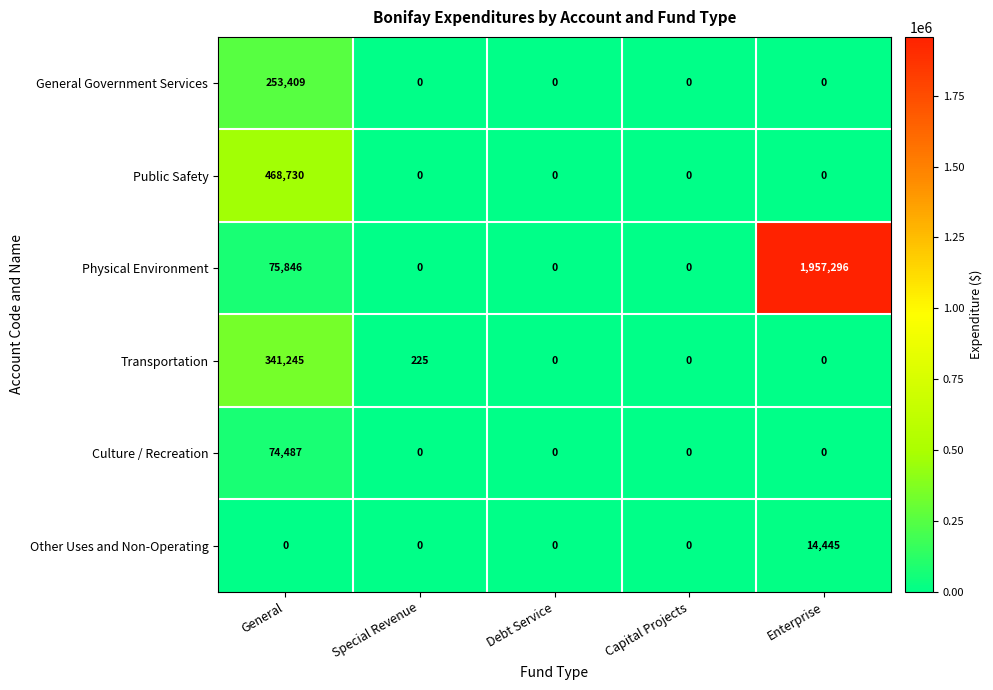

The Other Uses and Non-Operating series shows 0 at General. True or false?

True